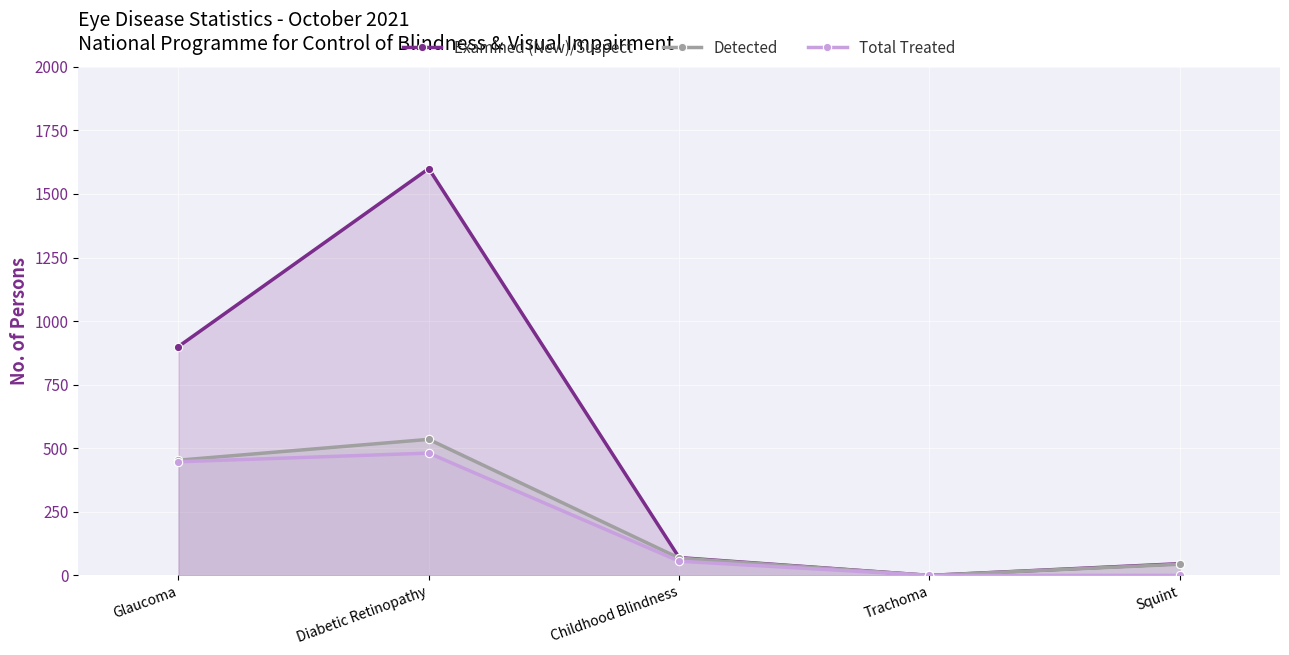

Between Glaucoma and Trachoma, which series saw the biggest shift?

Examined (New)/Suspect